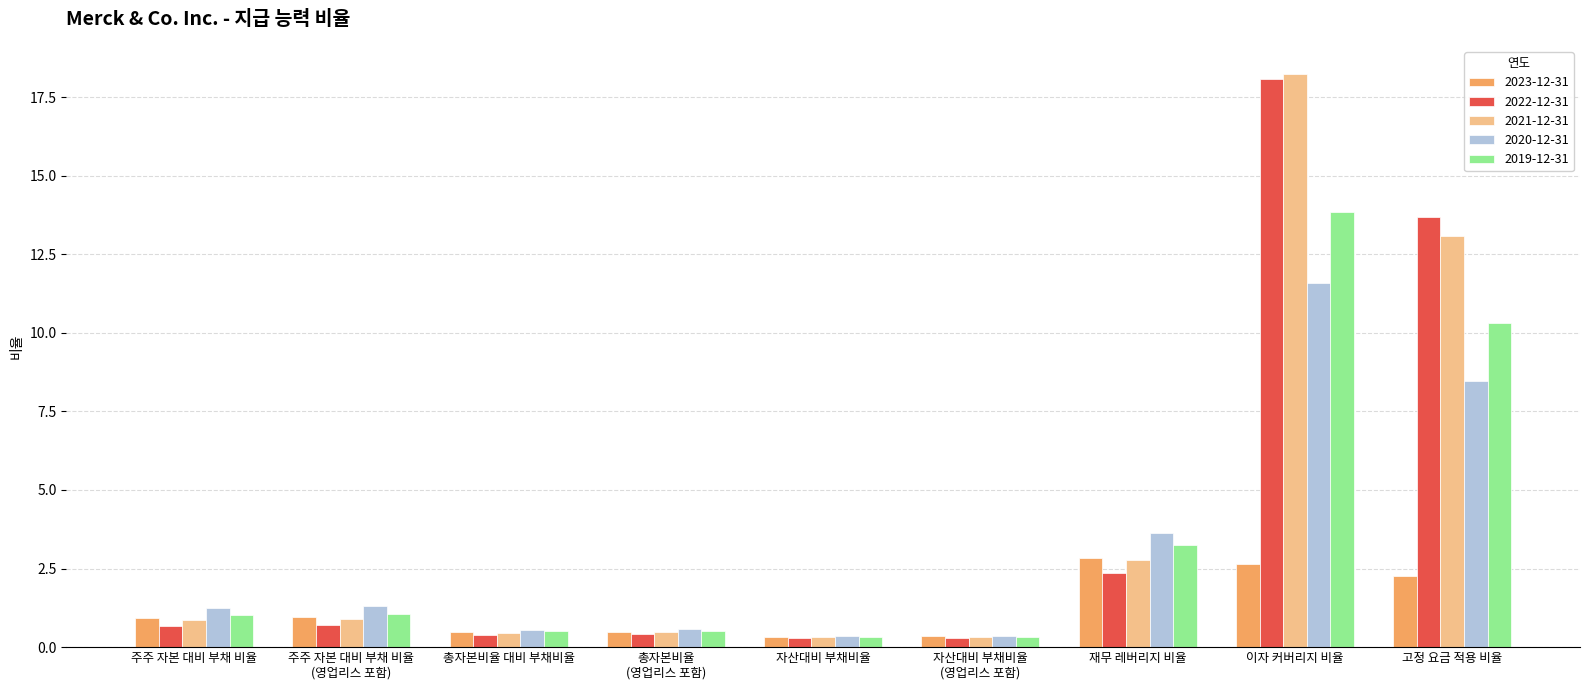

Is it true that 2020-12-31 equals 3.6 at 재무 레버리지 비율?

True